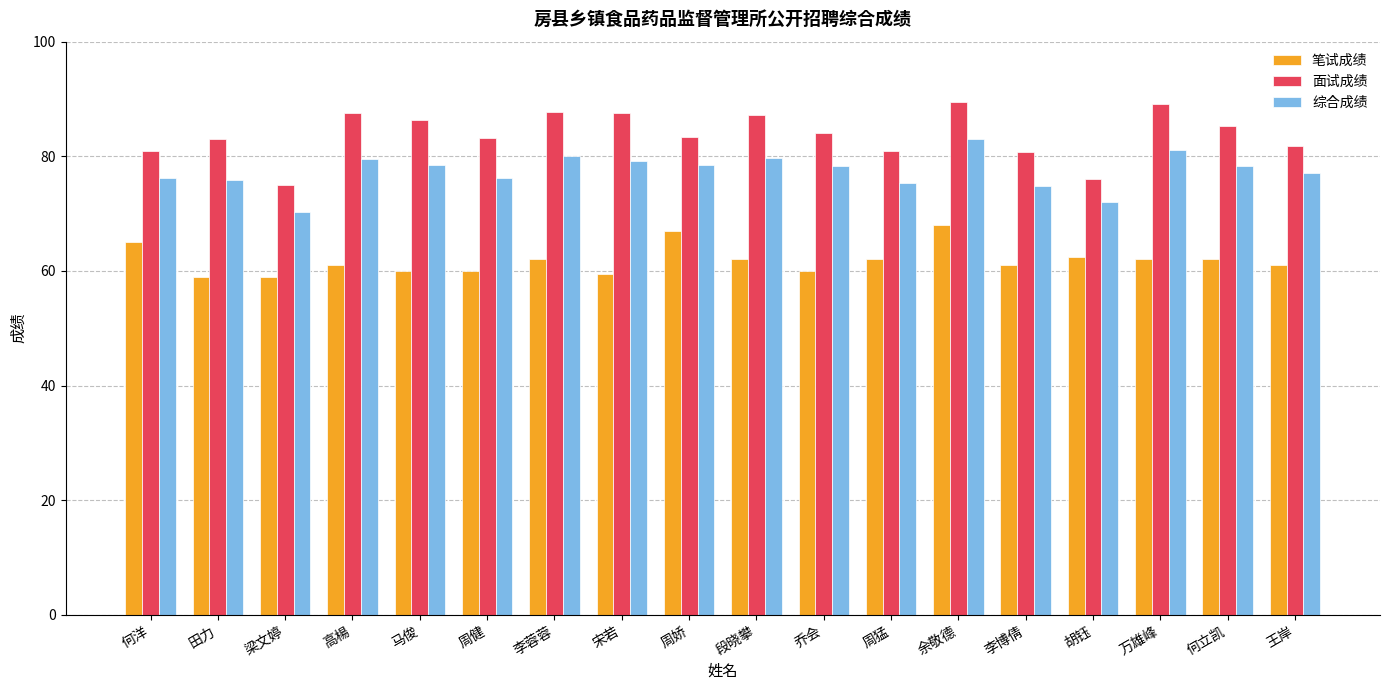

At 乔会, list the series in order from largest to smallest.

面试成绩, 综合成绩, 笔试成绩